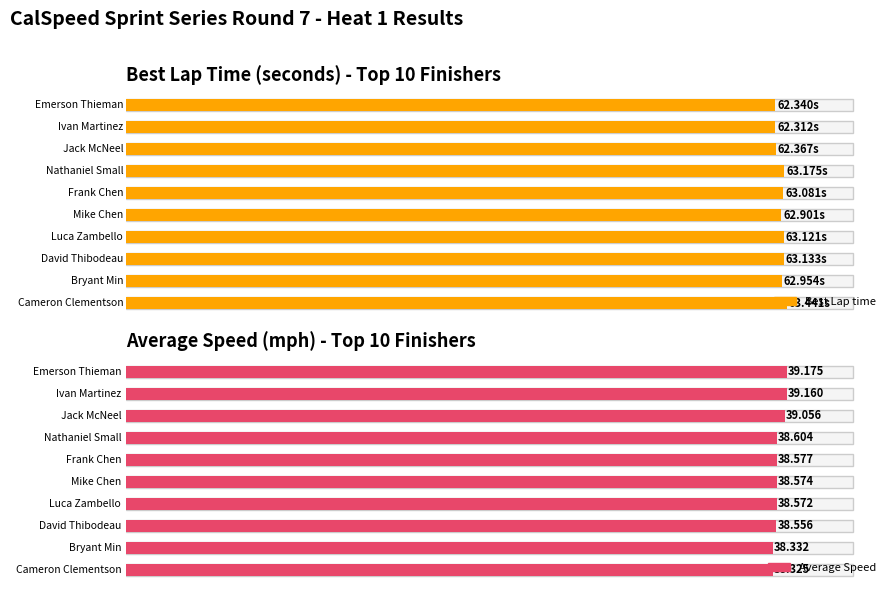

What is the label of the 3rd bar from the left?

Jack McNeel